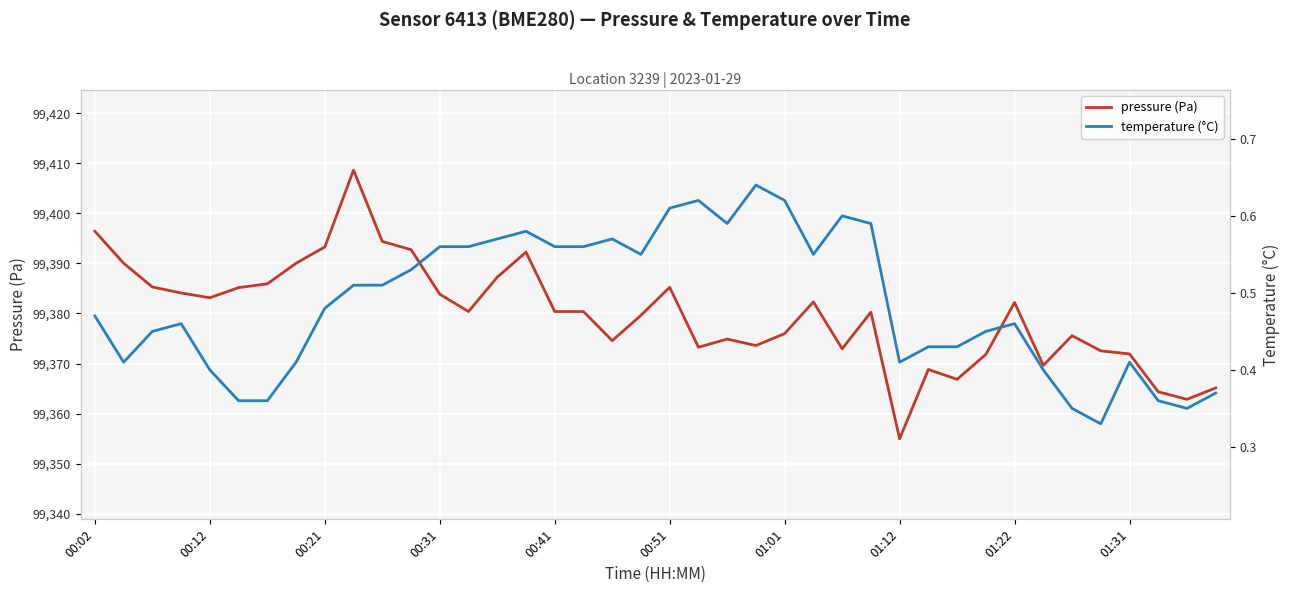

What is the average value of the pressure series?

99379.8